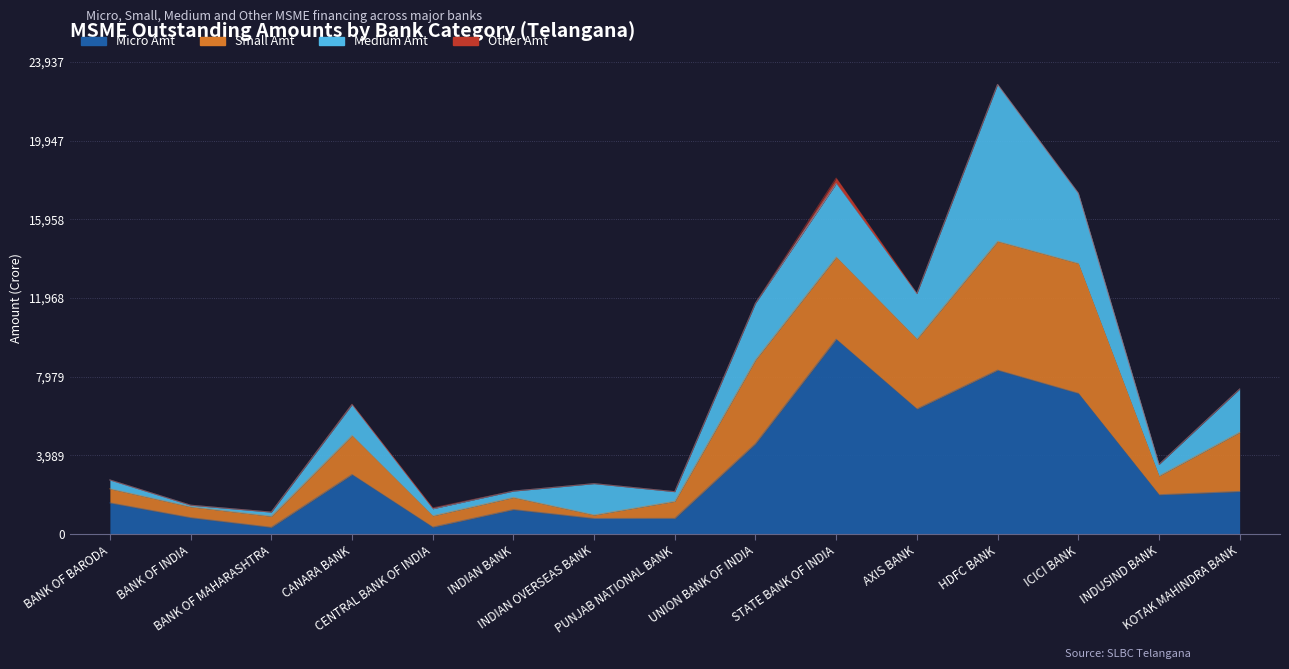

Does the chart display data point markers on the line(s)?

No